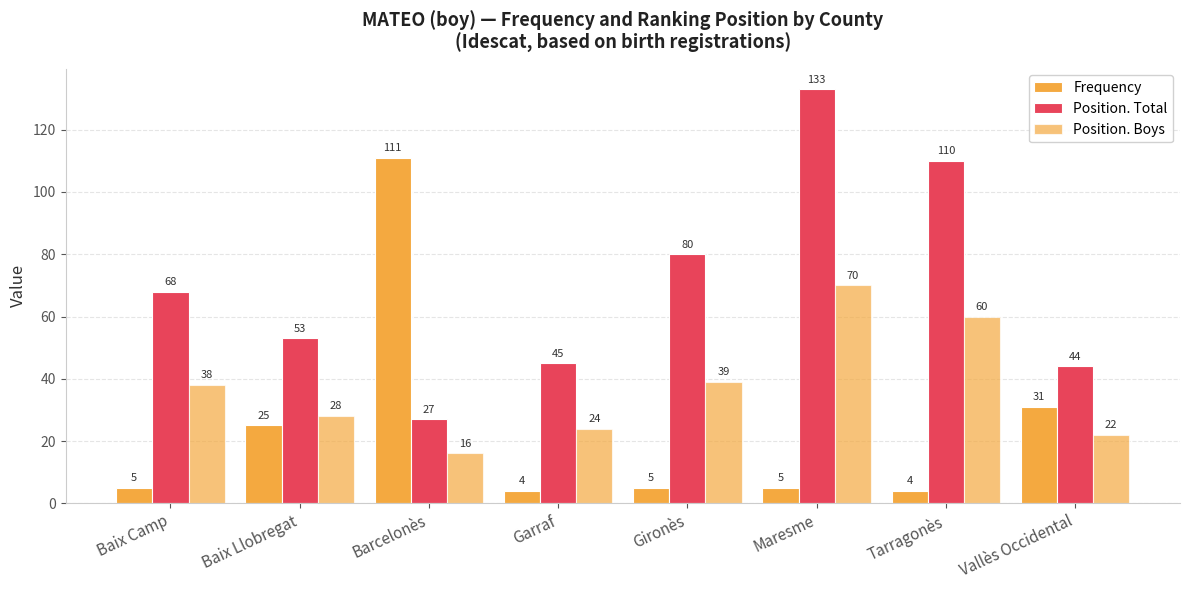

Count the number of data series in this chart.

3